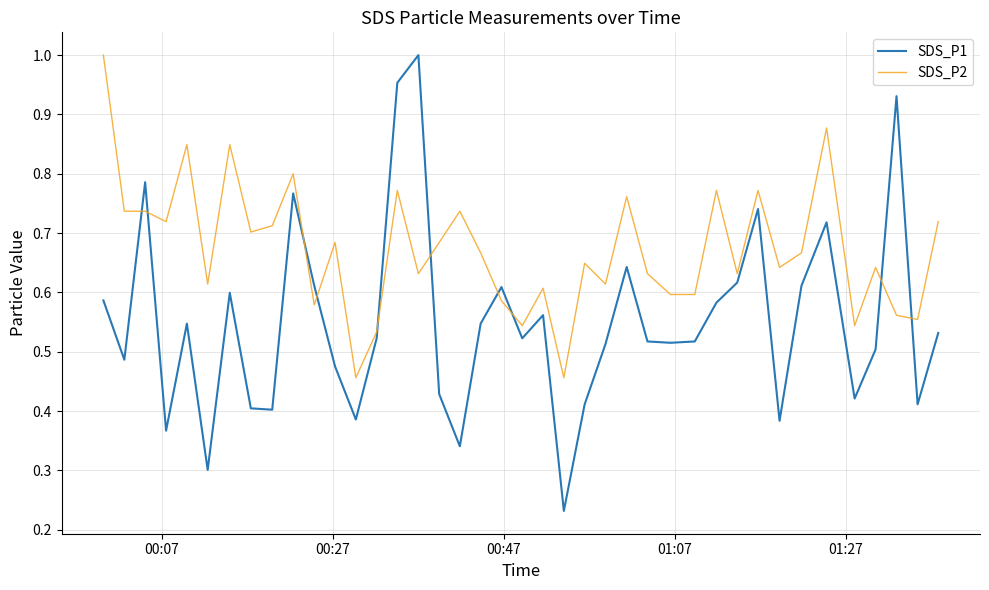

Which series has the widest spread of values?

SDS_P1